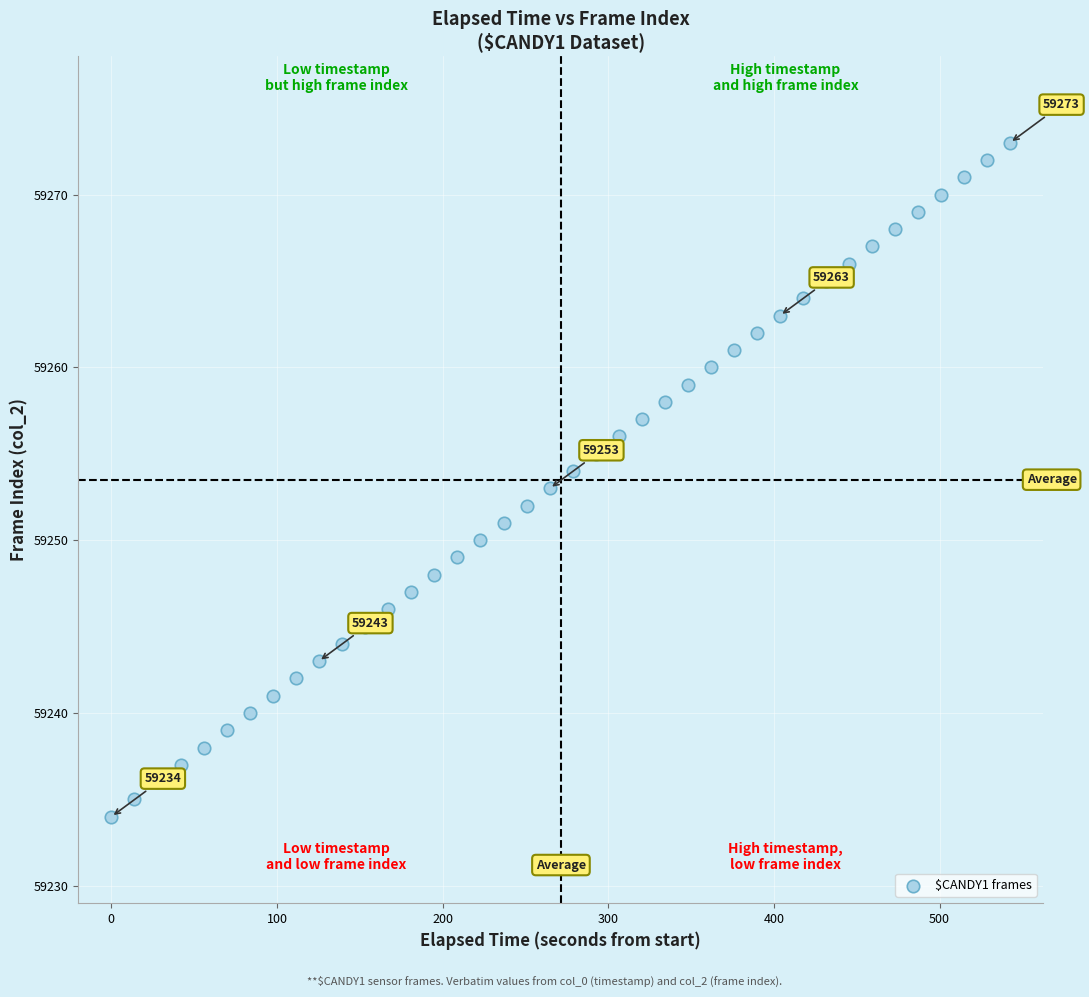

What is the range of Y values (max minus min)?

39